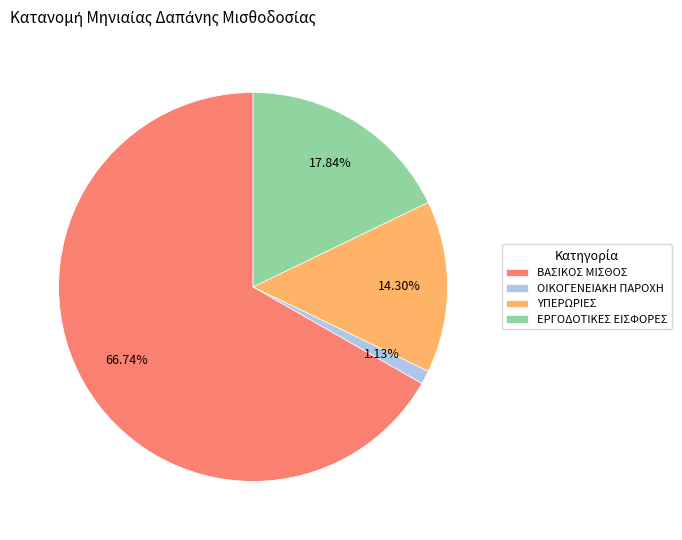

Which slice is the largest?

ΒΑΣΙΚΟΣ ΜΙΣΘΟΣ